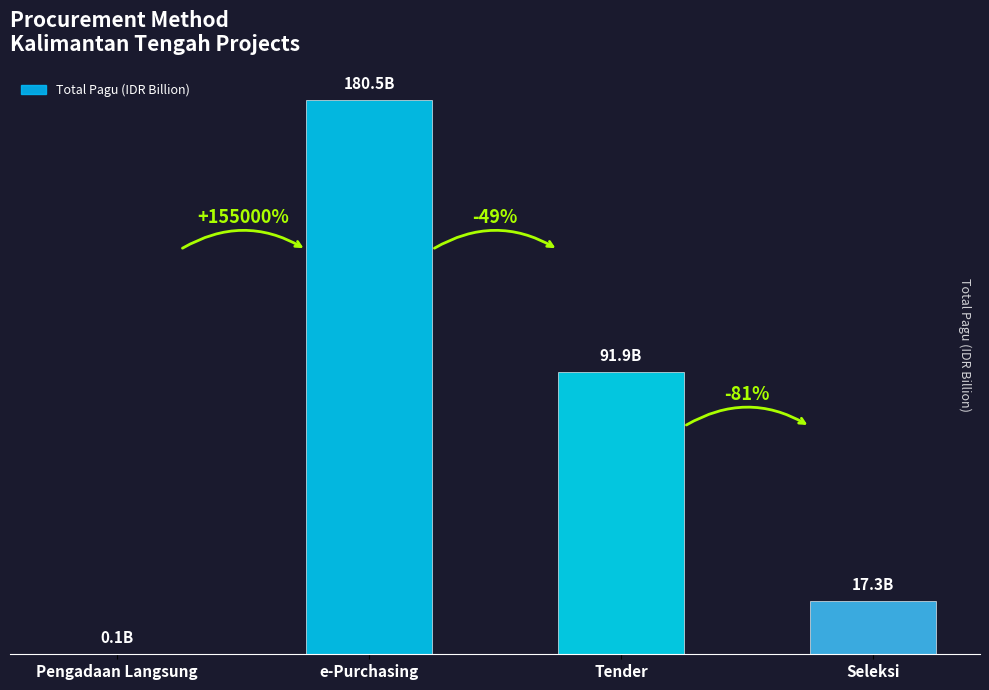

Which has a higher value, e-Purchasing or Seleksi?

e-Purchasing